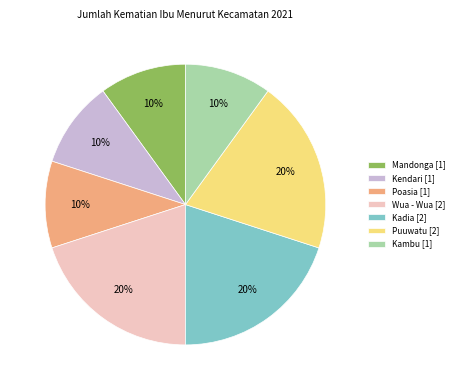

To the nearest percent, what is the difference between the Mandonga [1] and Kadia [2] slice percentages?

10%